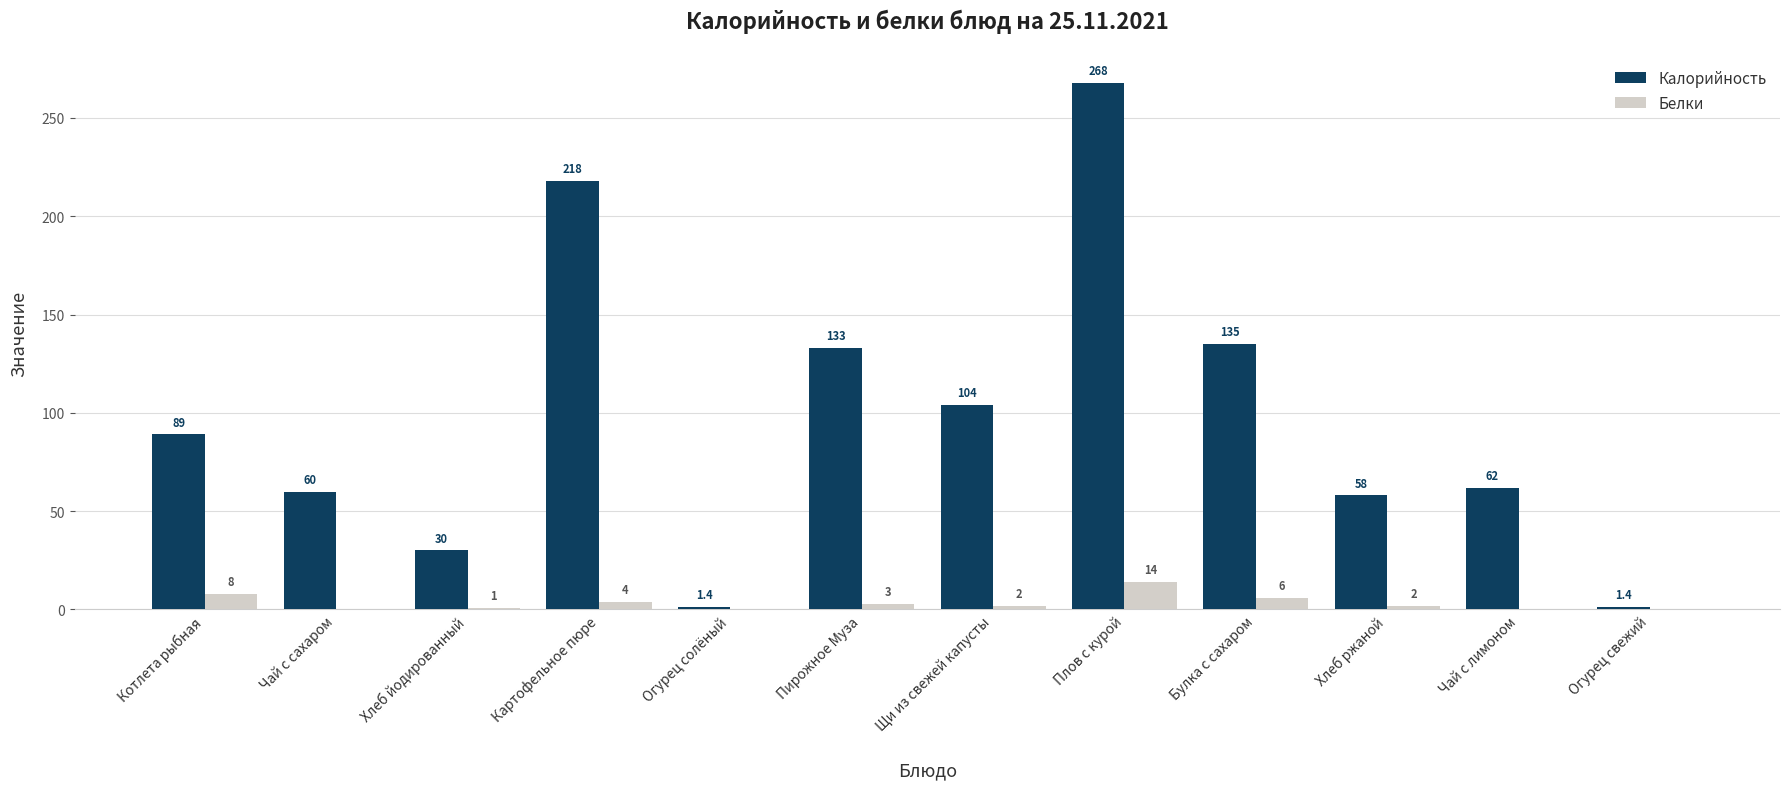

Reading right to left, extract all data points from this chart.

Калорийность: 1.4	62.0	58.0	135.0	268.0	104.0	133.0	1.4	218.0	30.0	60.0	89.0
Белки: 0.0	0.0	2.0	6.0	14.0	2.0	3.0	0.0	4.0	1.0	0.0	8.0